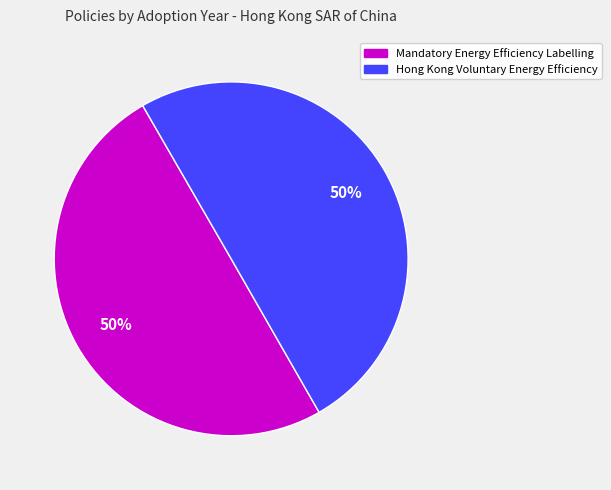

How many segments does this pie chart have?

2